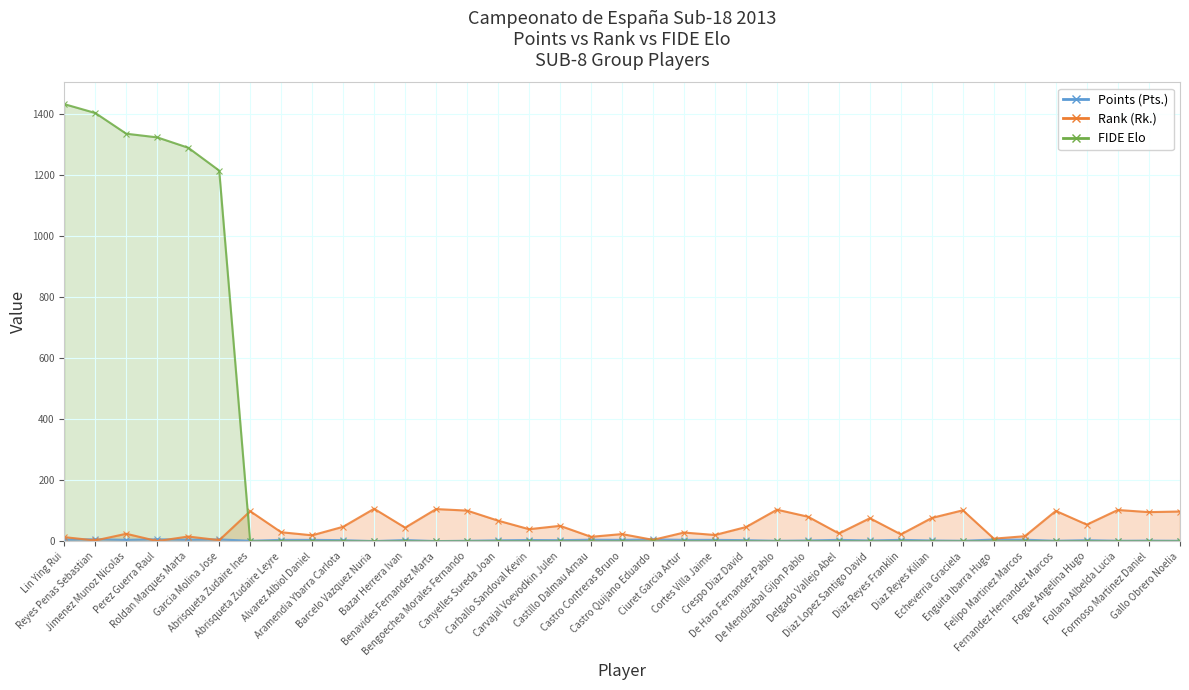

True or false: FIDE Elo has a value of -843.3 at Diaz Reyes Franklin.

False